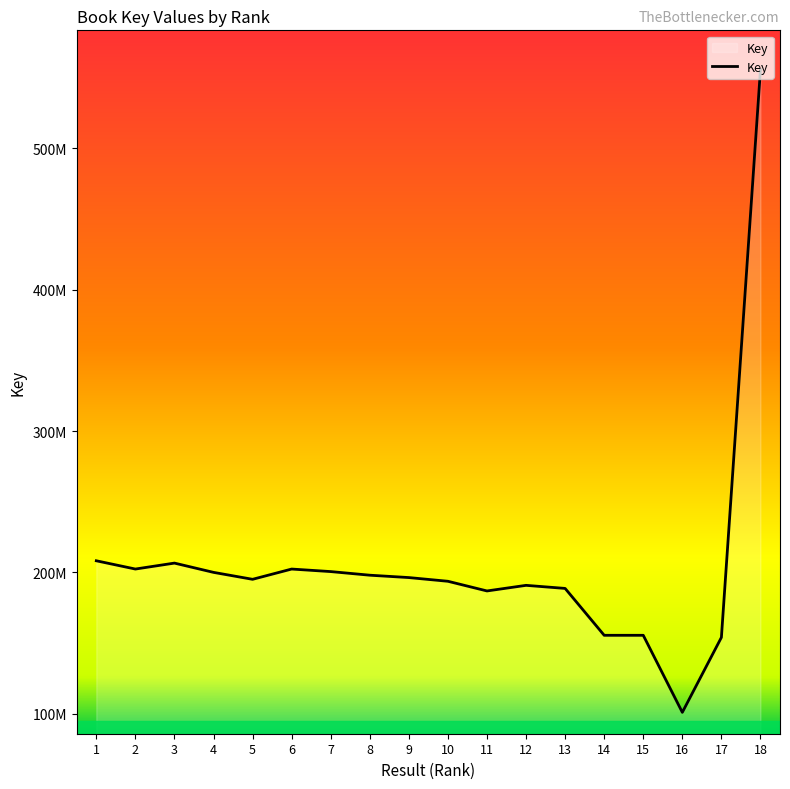

How many interior local valleys (lower than both neighbors) does the data have?

4